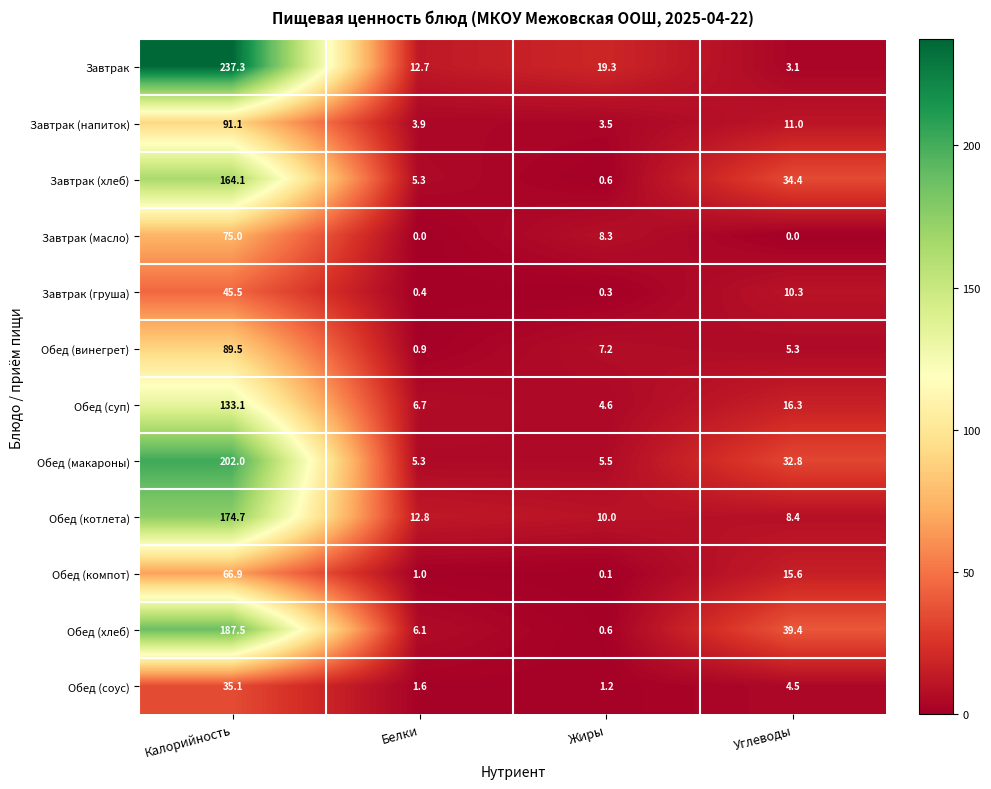

Which label corresponds to the largest value in the chart?

Калорийность